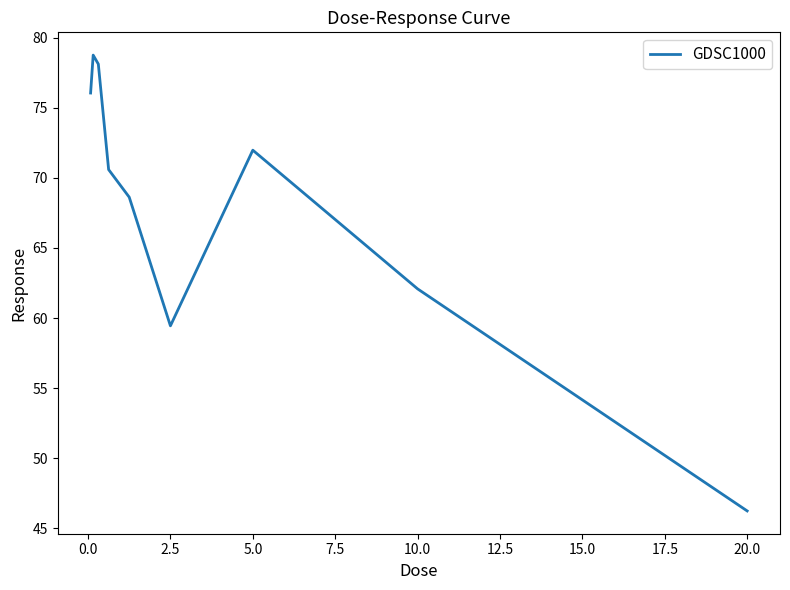

What is the difference between the maximum and minimum values?

32.5